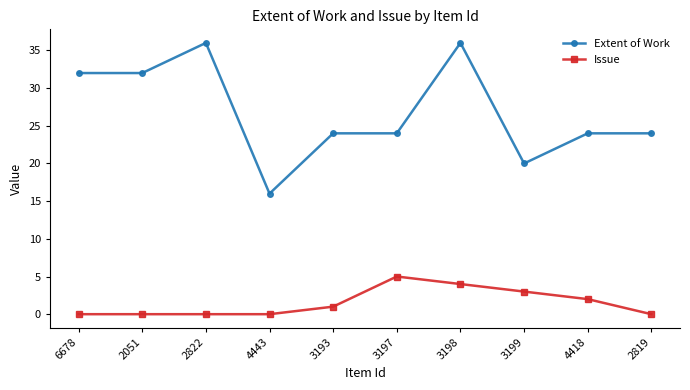

How many Issue values are between 0 and 3?

8